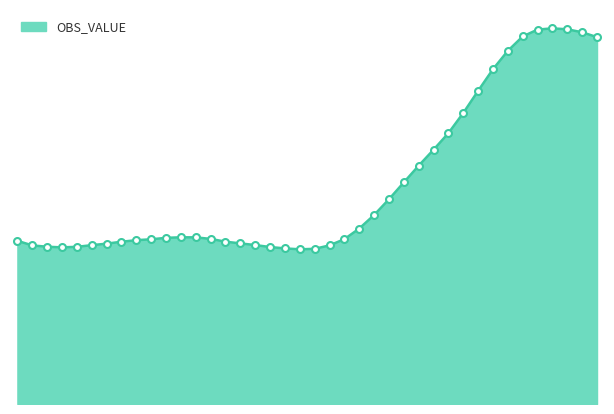

How many lines are shown in the chart?

1